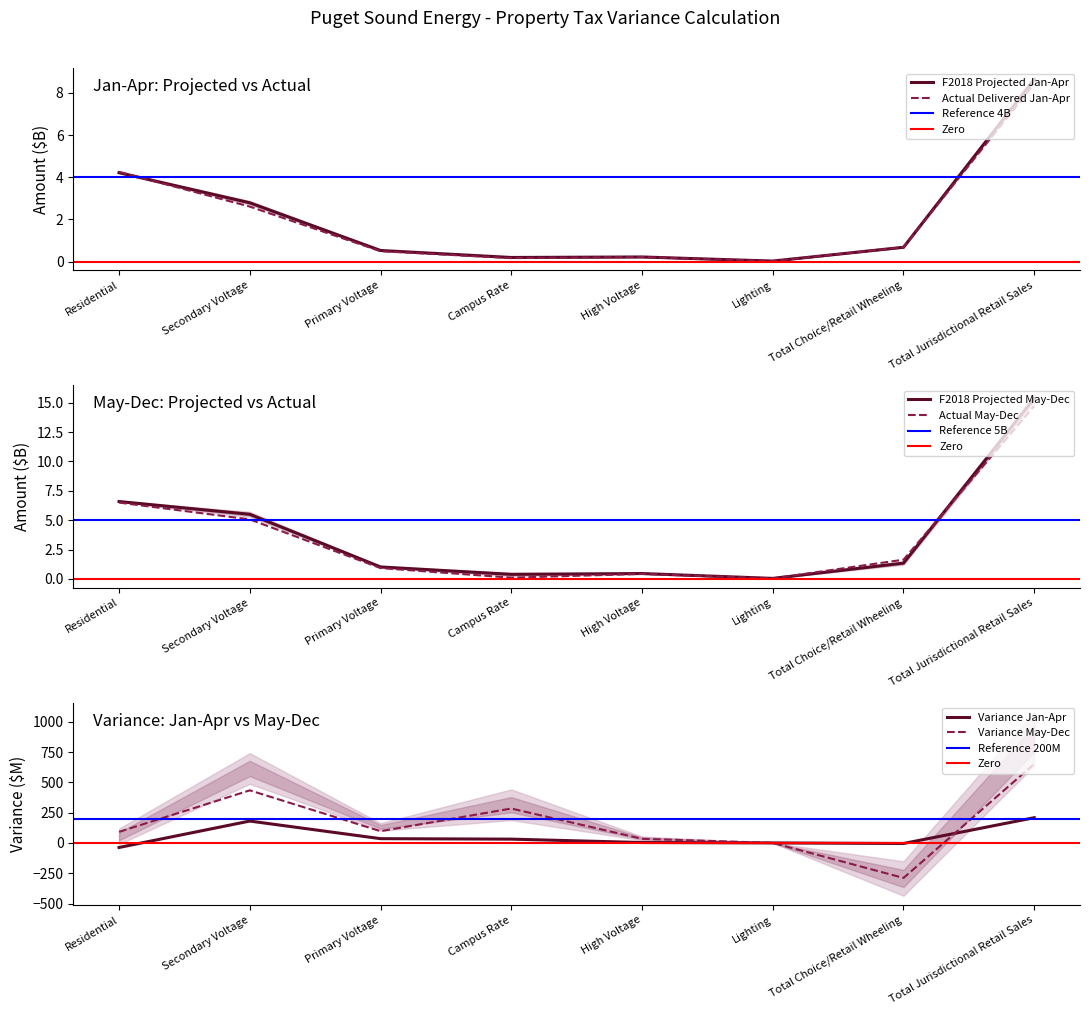

At Total Jurisdictional Retail Sales, list the series in order from largest to smallest.

Variance May-Dec, Variance Jan-Apr, F2018 Projected May-Dec, Actual May-Dec, F2018 Projected Jan-Apr, Actual Delivered Jan-Apr